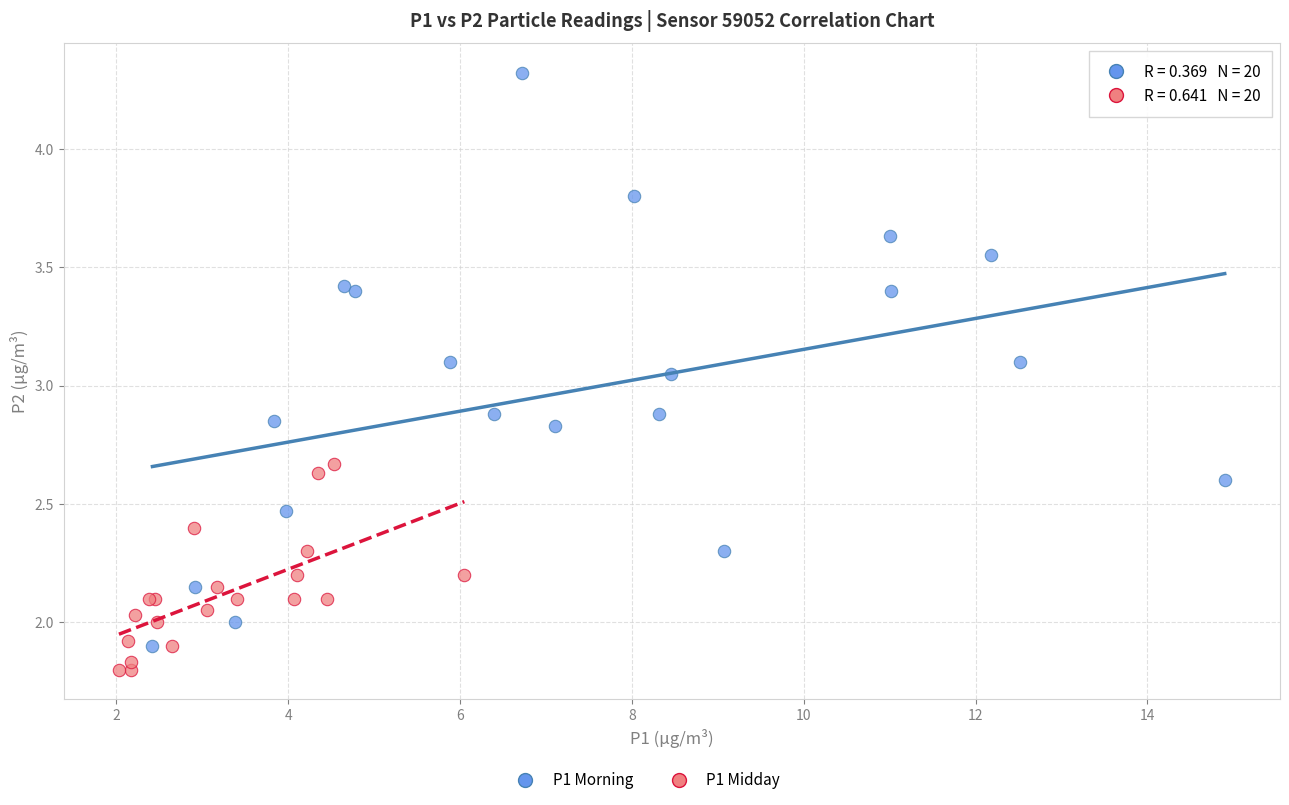

Which series has the largest Y range (max minus min)?

P1 Morning